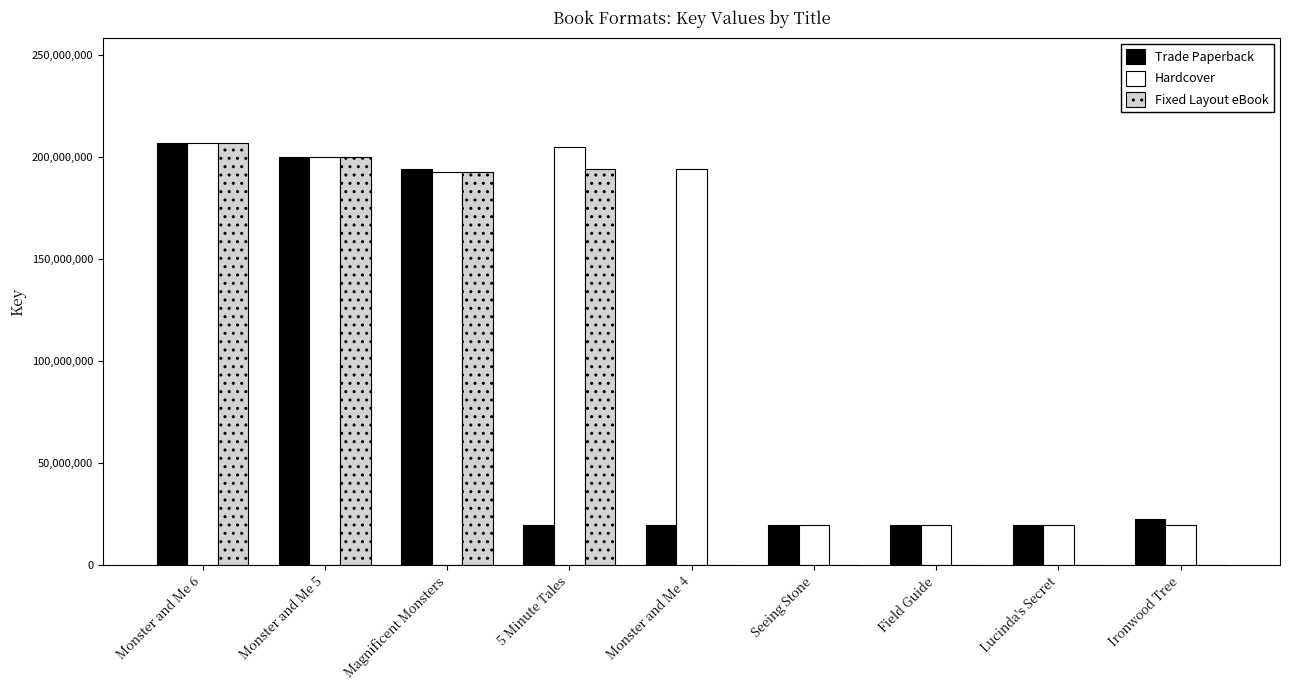

Between Monster and Me 6 and 5 Minute Tales, which series saw the biggest shift?

Trade Paperback